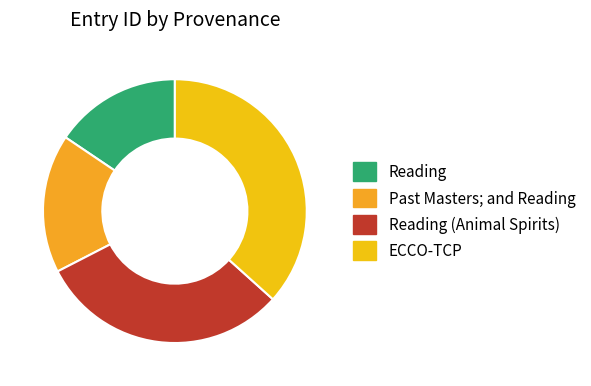

Count the number of slices in the pie.

4